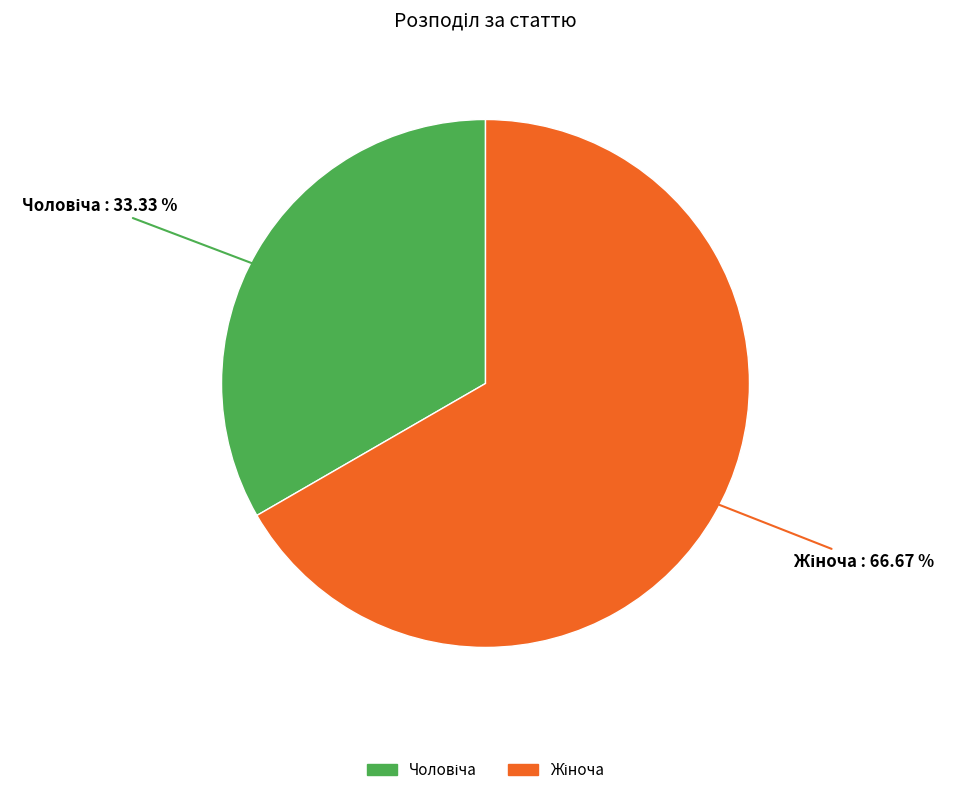

Is there a majority slice in this chart?

Yes